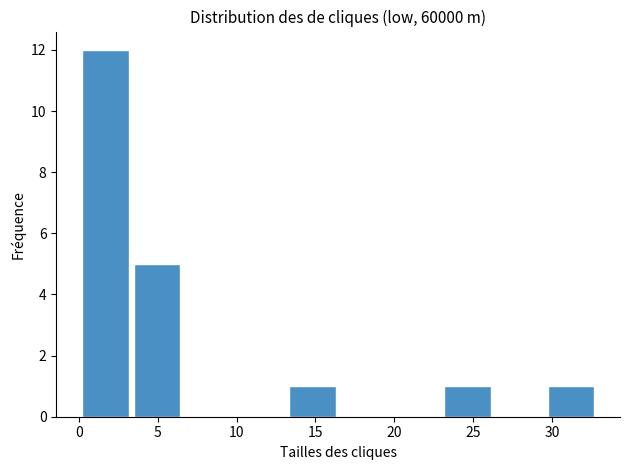

Reading left to right, transcribe this chart: for each bar, give the range it covers on the x-axis and its height. Neither the bar edges nor the heights are printed on the chart, so give them approximately, as read against the axes.

0.0 to 3.5: 12
3.5 to 7.0: 5
7.0 to 10.0: 0
10.0 to 13.5: 0
13.5 to 16.5: 1
16.5 to 20.0: 0
20.0 to 23.0: 0
23.0 to 26.5: 1
26.5 to 29.5: 0
29.5 to 33.0: 1